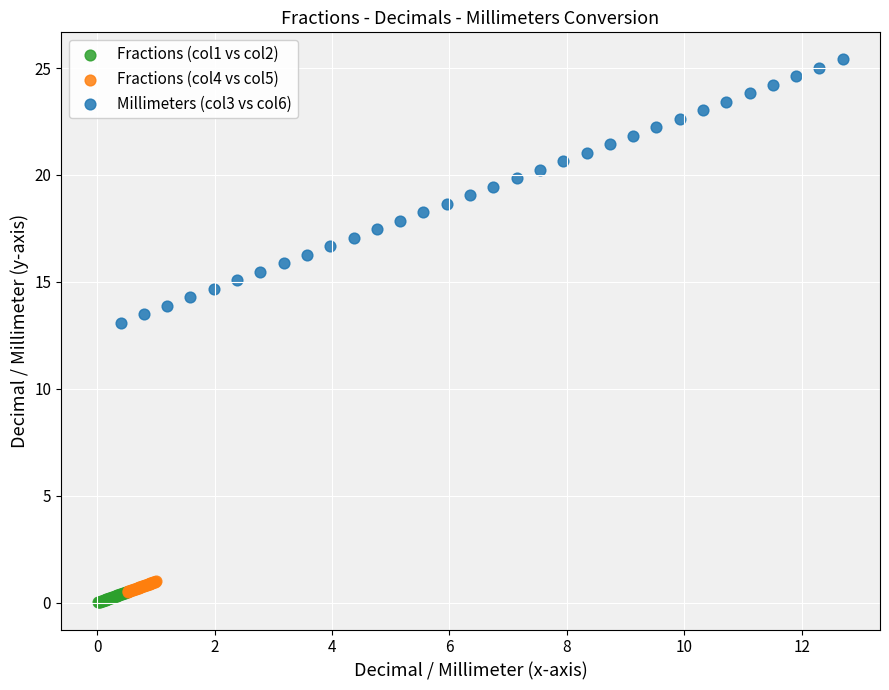

Which series has the largest Y range (max minus min)?

Millimeters (col3 vs col6)